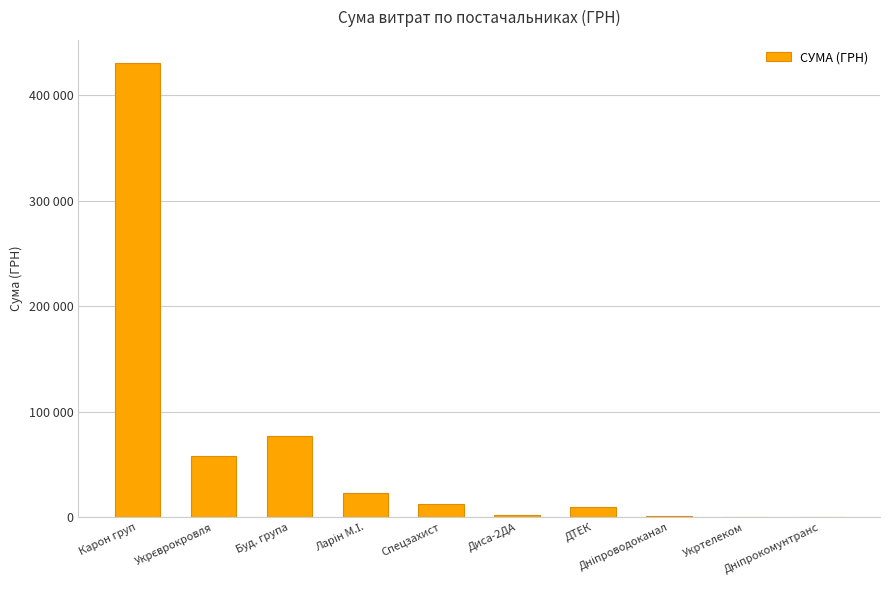

True or false: the data shows 12900.0 at Спецзахист.

True